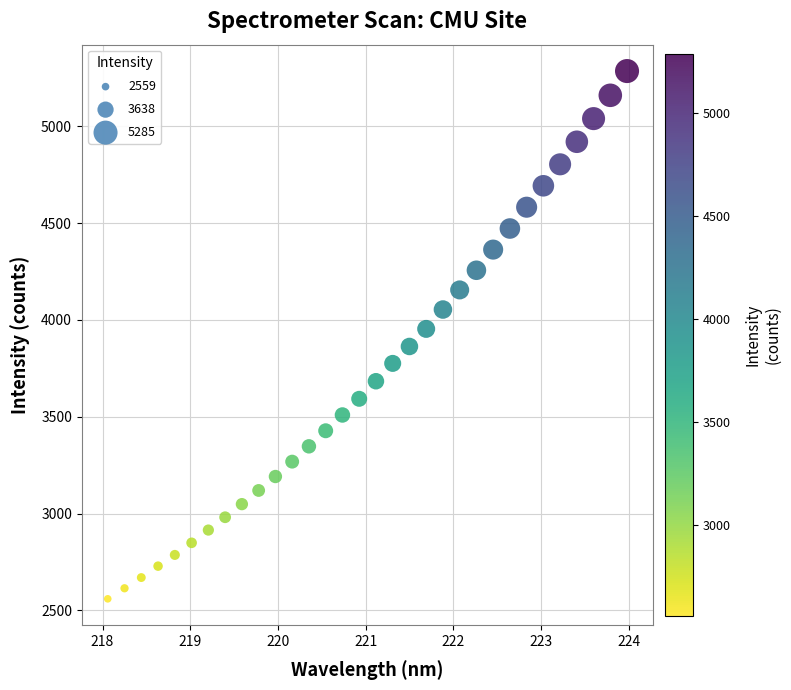

What is the range of X values (max minus min)?

5.9